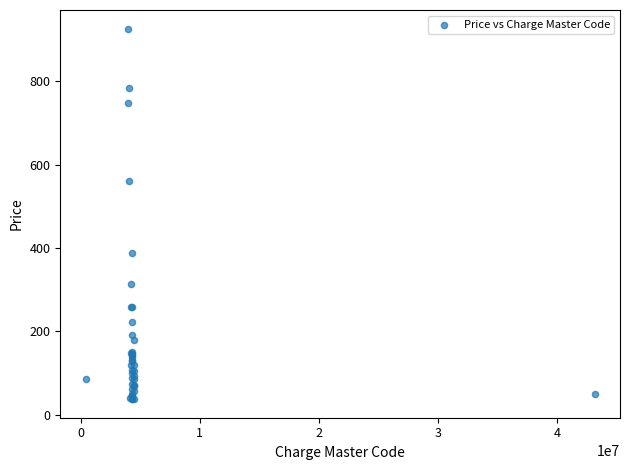

What Y value in the scatter plot is closest to 482?

561